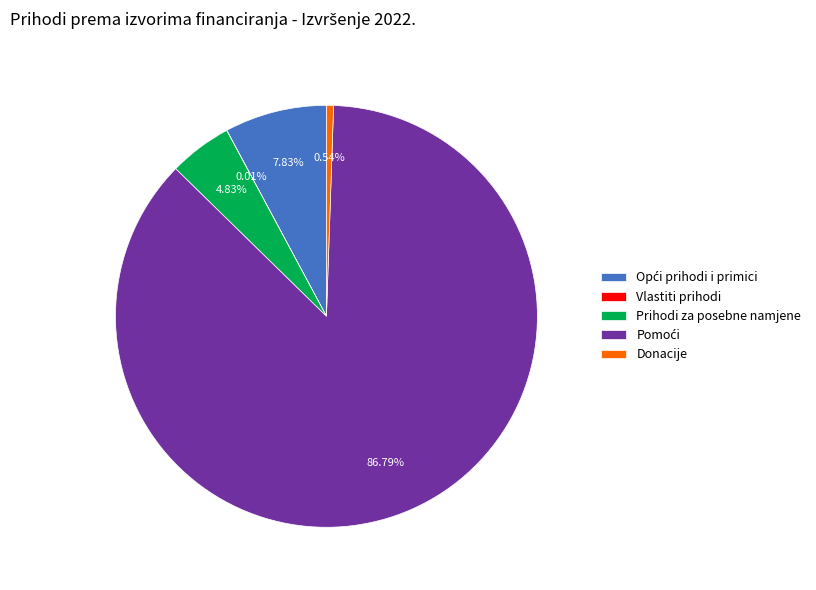

Is there a majority slice in this chart?

Yes